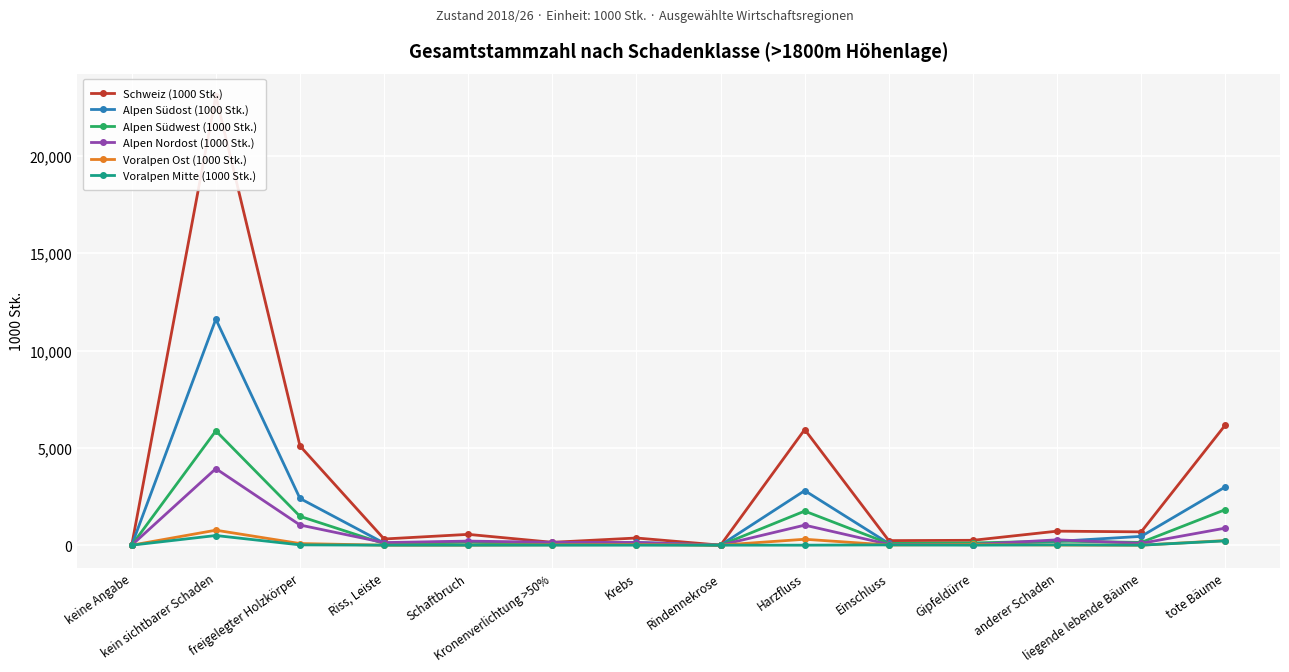

The Schweiz (1000 Stk.) series shows 5098 at freigelegter Holzkörper. True or false?

True